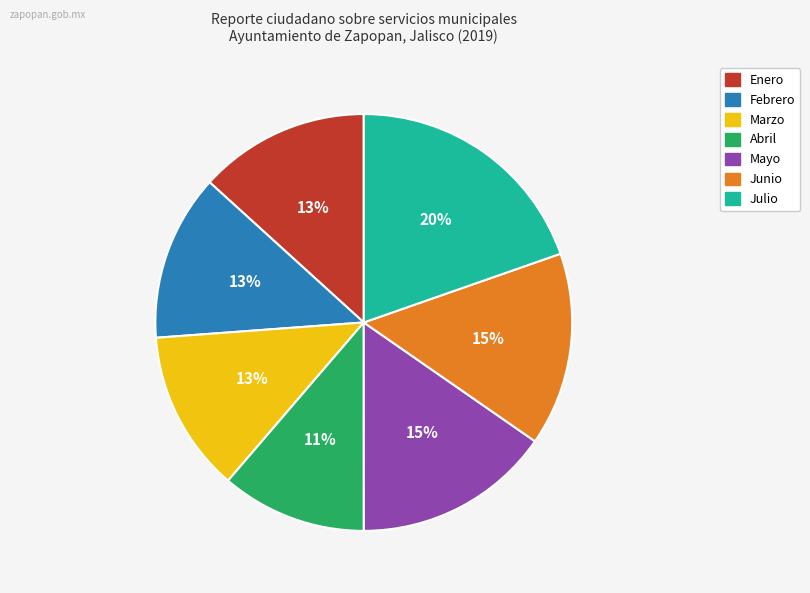

Do Enero and Mayo together represent more than half of the pie?

No